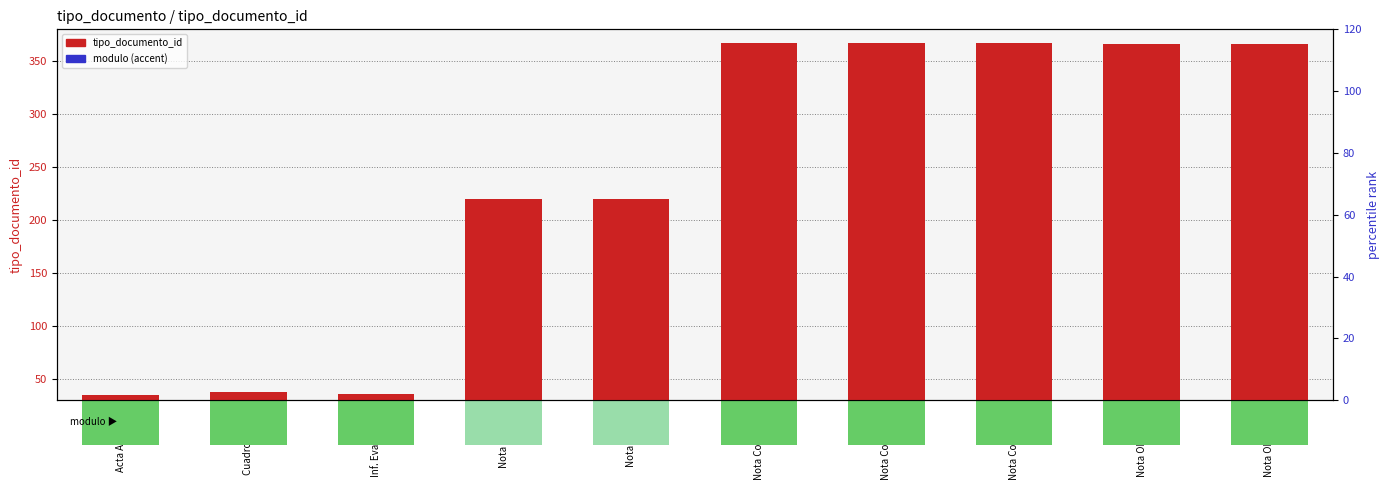

Is the value of tipo_documento_id at Nota Observ. 2 greater than the value of modulo (accent) at Nota Contest. 1?

Yes